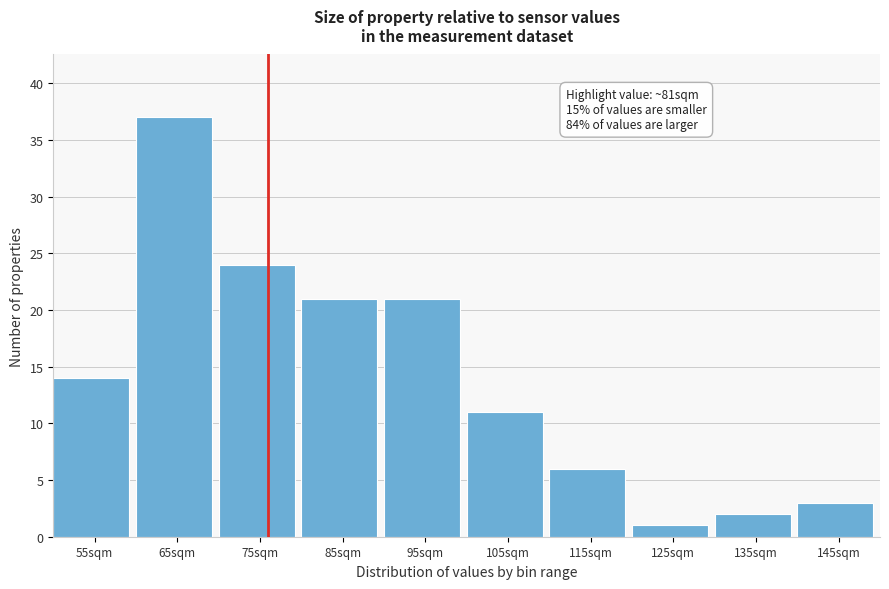

Reading left to right, what are all the values shown in this chart?

14	37	24	21	21	11	6	1	2	3